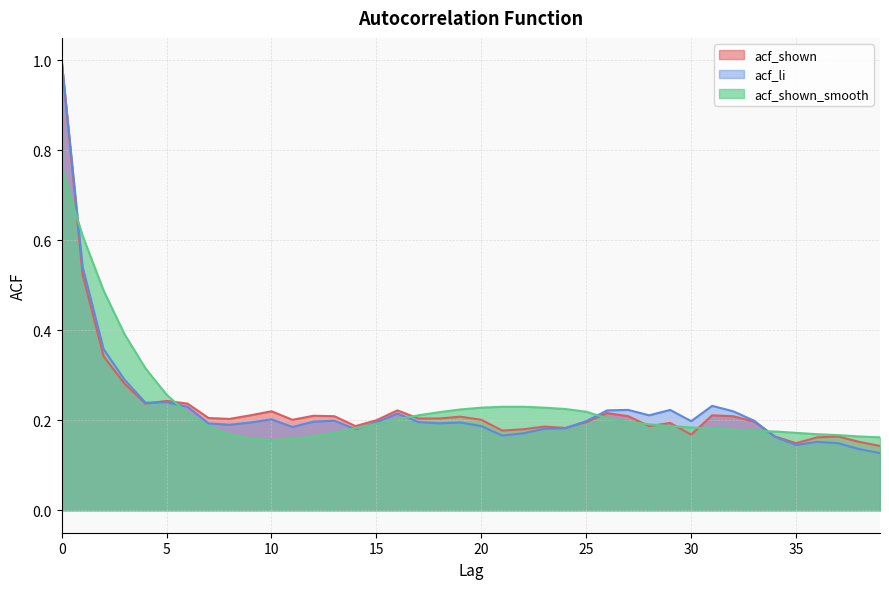

True or false: acf_shown has more than 1 points higher than both neighbors.

True